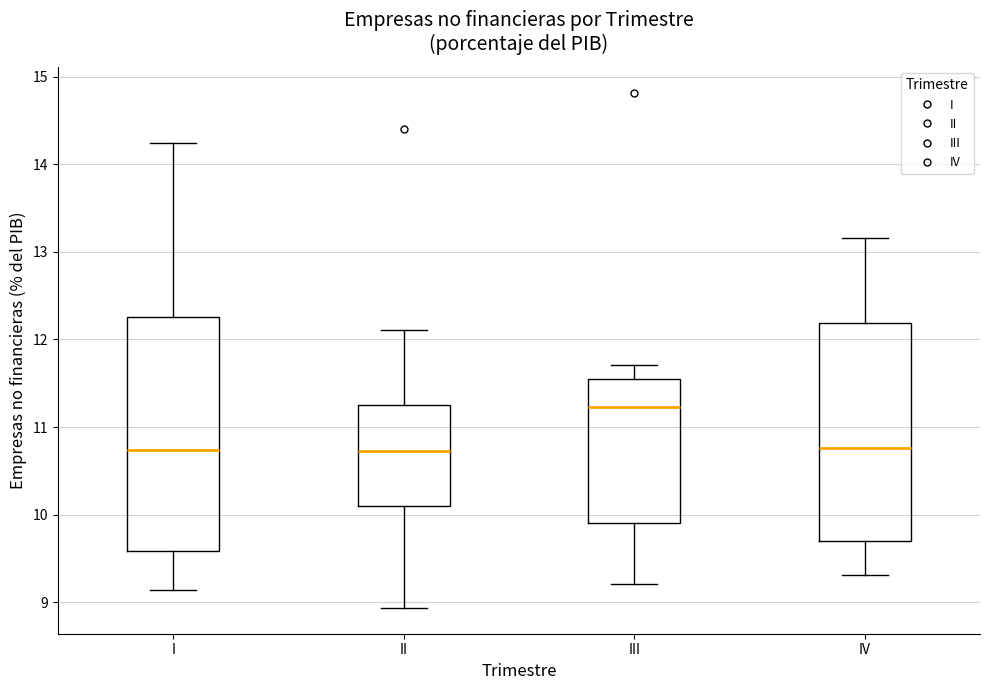

Reading left to right, transcribe this box plot: for each box, give where its median line is, the range the box spans, and where its two whiskers end, as read against the y-axis. The values are not printed on the chart, so give them approximately, as read against the axis.

I: median 10.7, box 9.6 to 12.3, whiskers 9.1 to 14.2
II: median 10.7, box 10.1 to 11.3, whiskers 8.9 to 12.1
III: median 11.2, box 9.9 to 11.5, whiskers 9.2 to 11.7
IV: median 10.8, box 9.7 to 12.2, whiskers 9.3 to 13.2